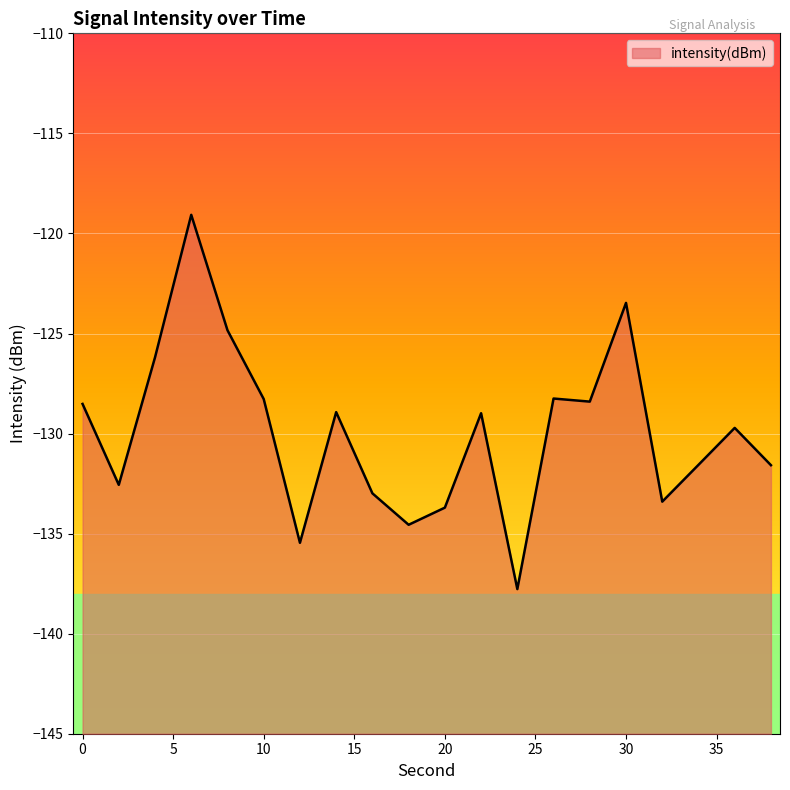

At which label is the value closest to -128?

26